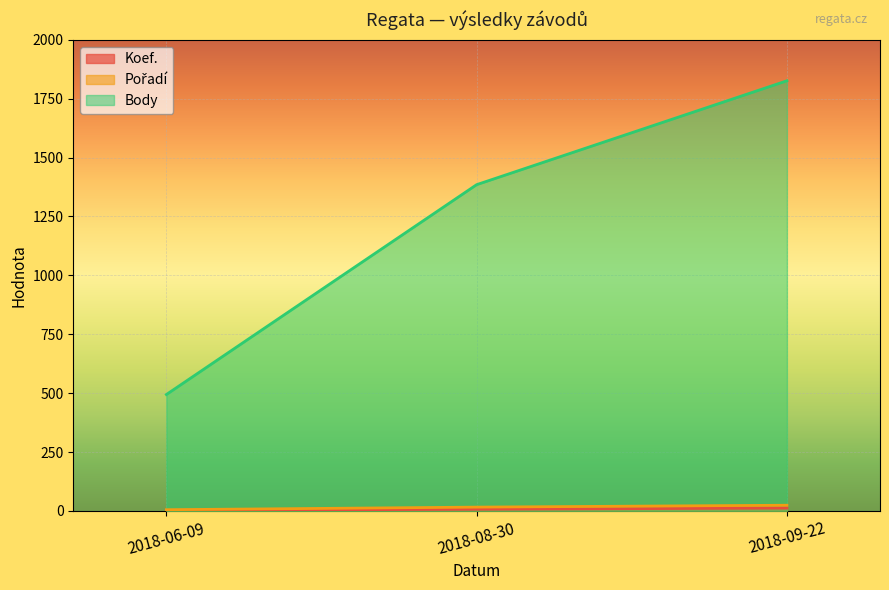

What position from the right is 2018-06-09?

3